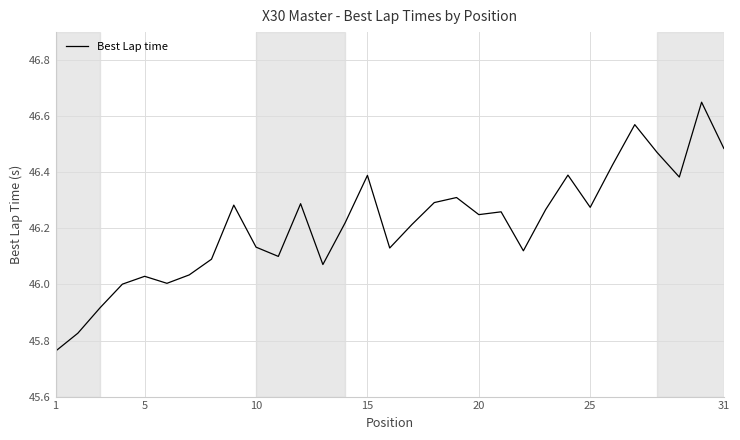

What is the difference between the second highest and second lowest values?

0.7